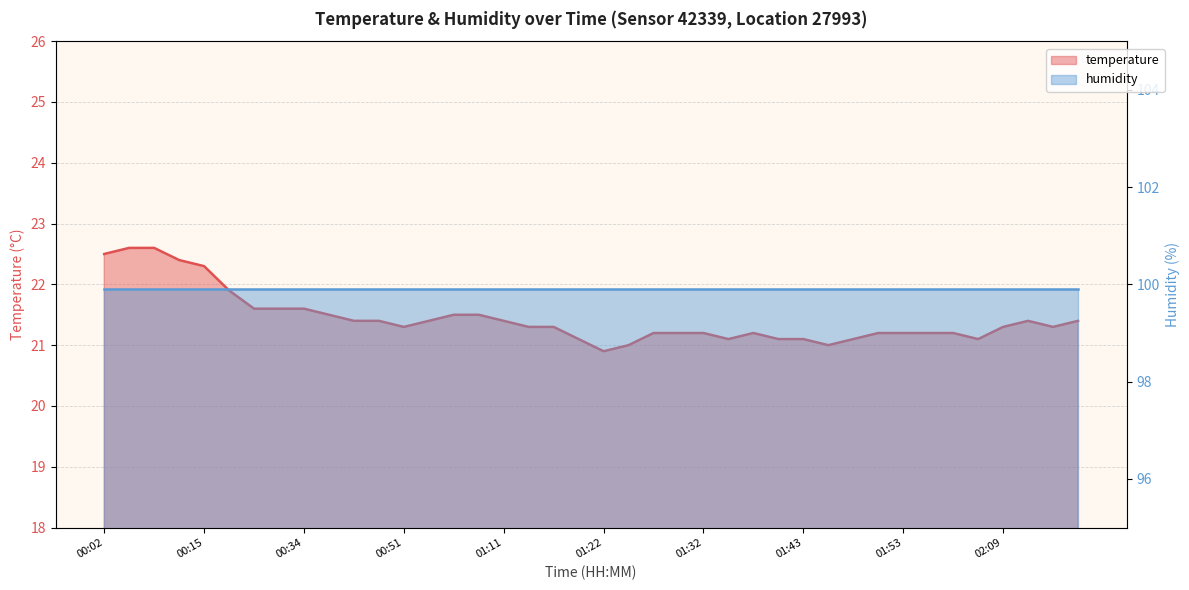

What position from the right is 01:45?

11